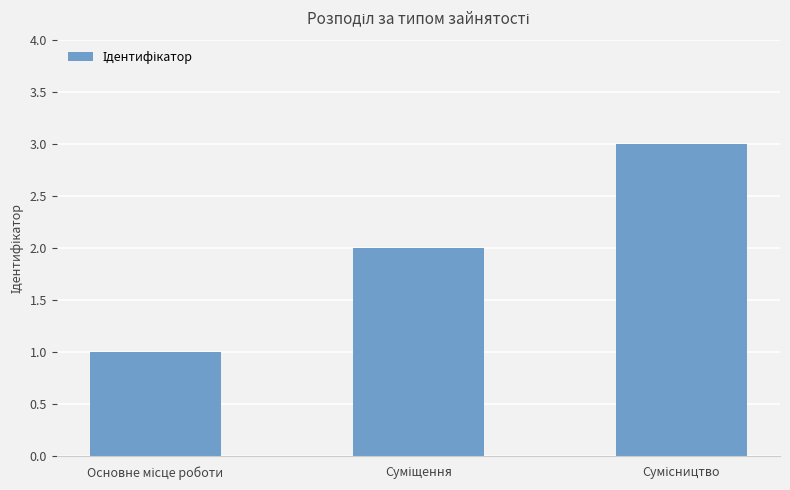

What is the sum of all values?

6